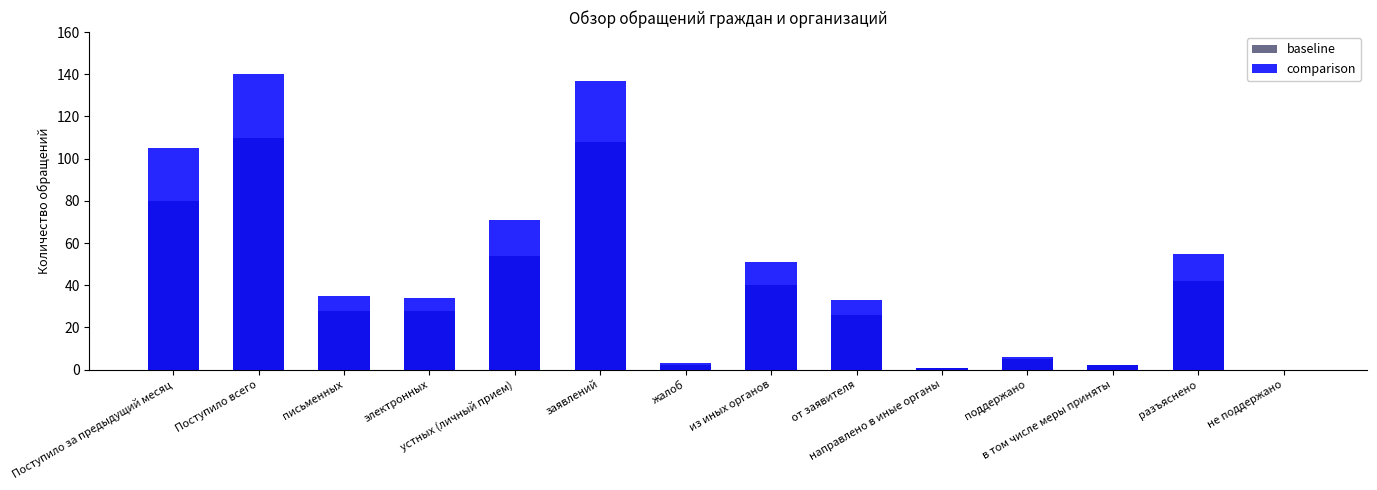

Which series has the largest range (max minus min)?

comparison